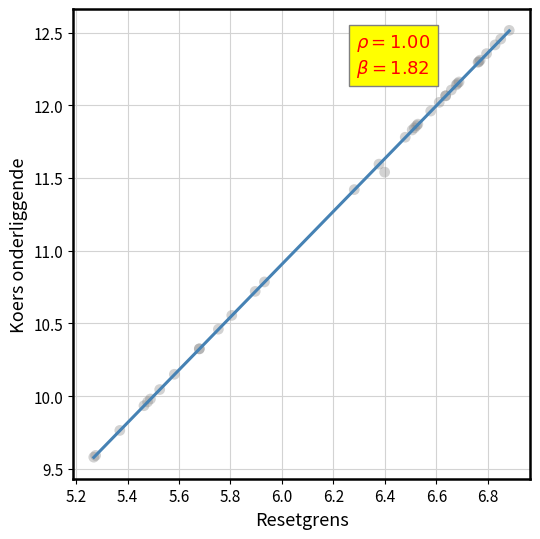

What Y value in the scatter plot is closest to 11?

10.8